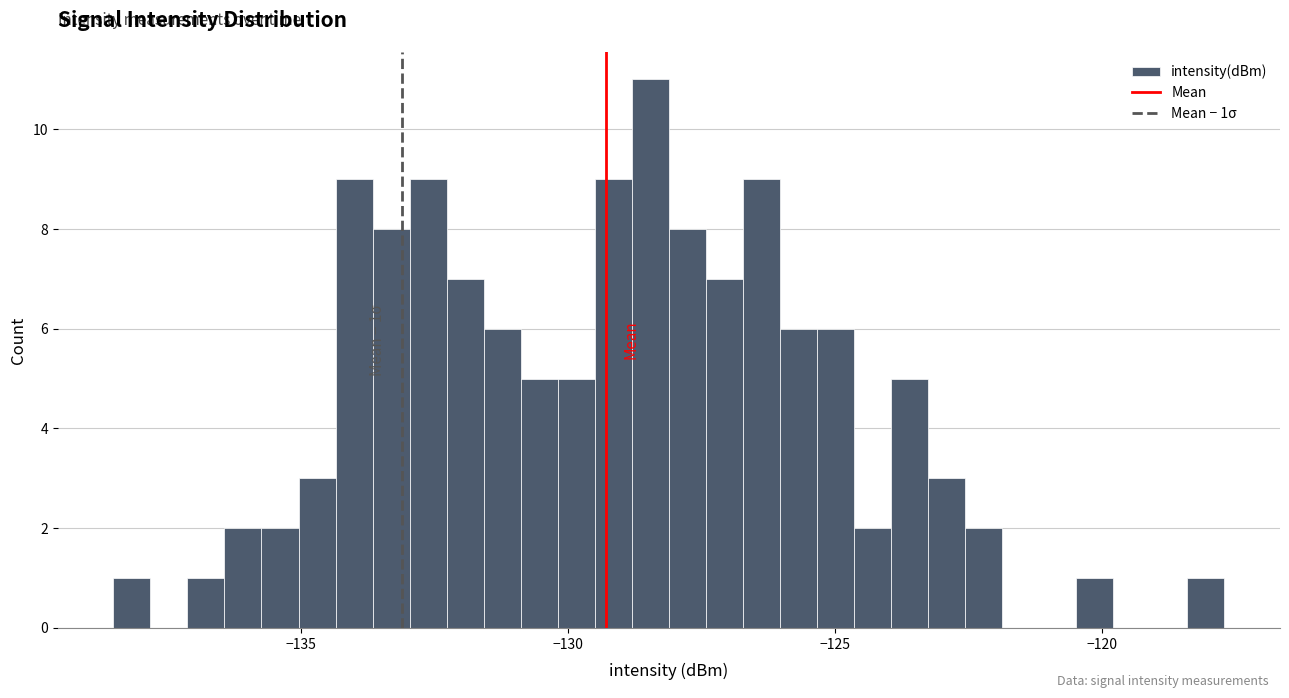

Around what value on the x-axis is the tallest bar? Give the approximate position of its centre, as read against the axis.

-128.5